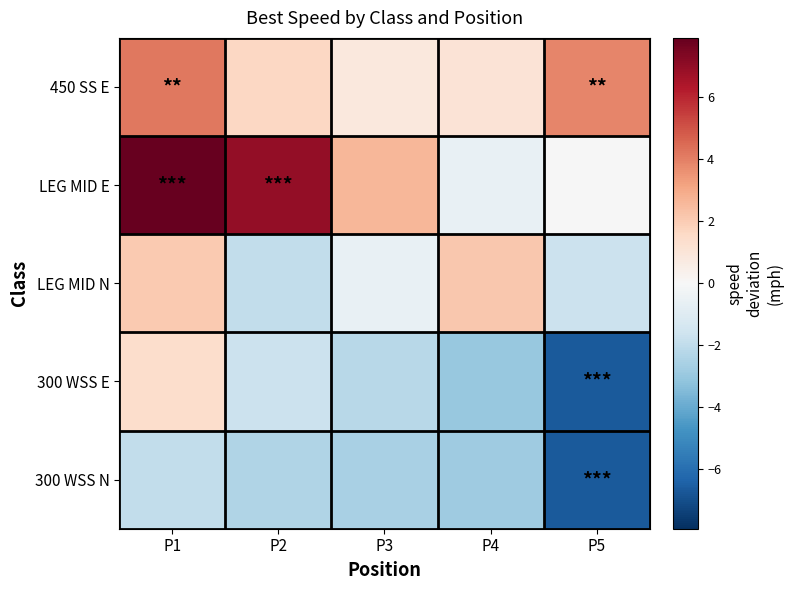

Which series has the widest spread of values?

LEG MID E